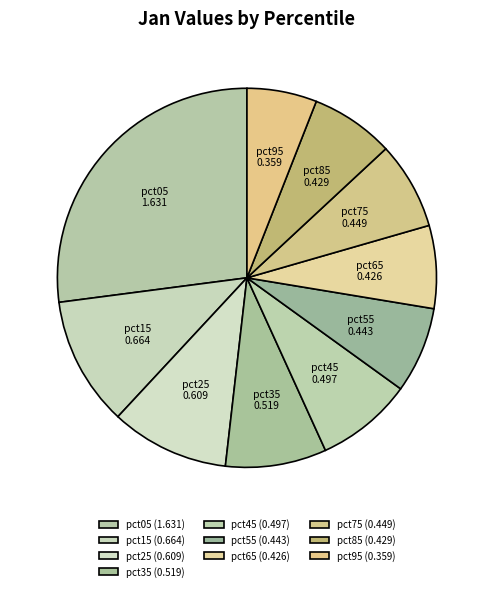

Between pct05 and pct95, which is larger?

pct05